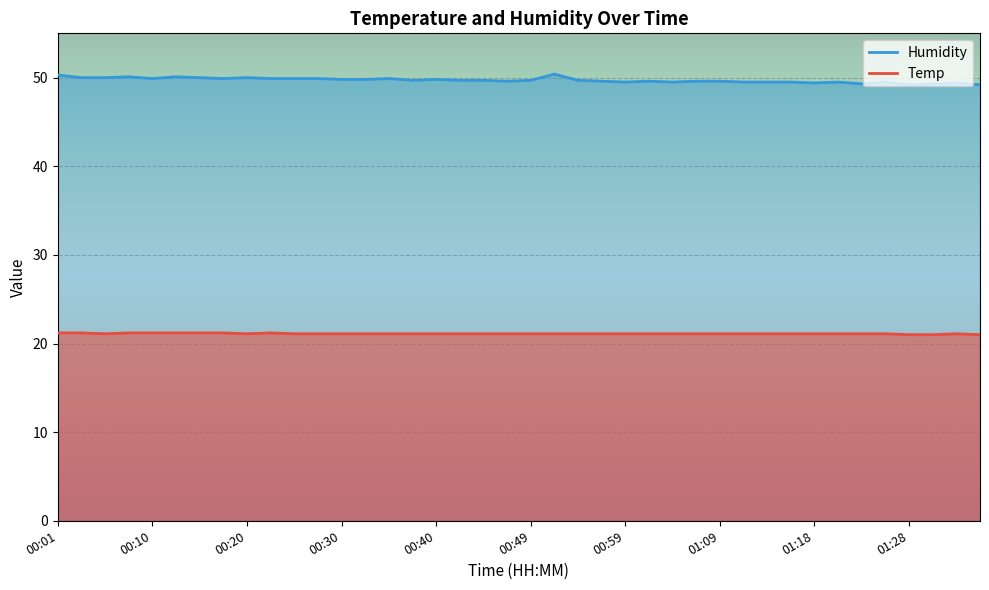

How many data points does each series have?

40